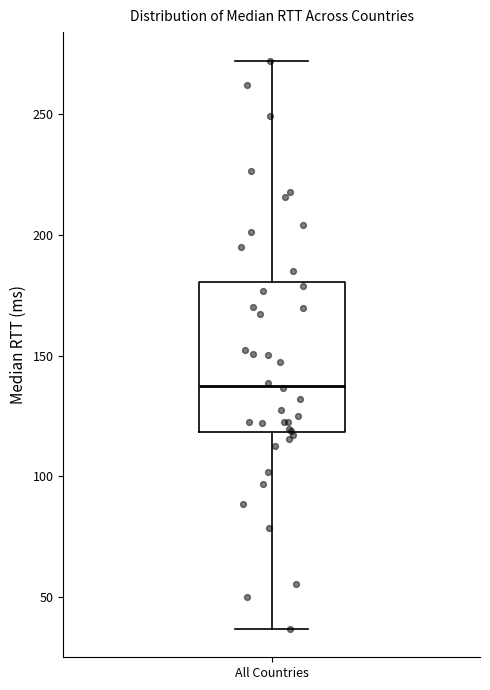

Transcribe this box plot: give where the median line is, the range the box spans, and where the two whiskers end, as read against the y-axis. The values are not printed on the chart, so give them approximately, as read against the axis.

median 140, box 120 to 180, whiskers 35 to 270